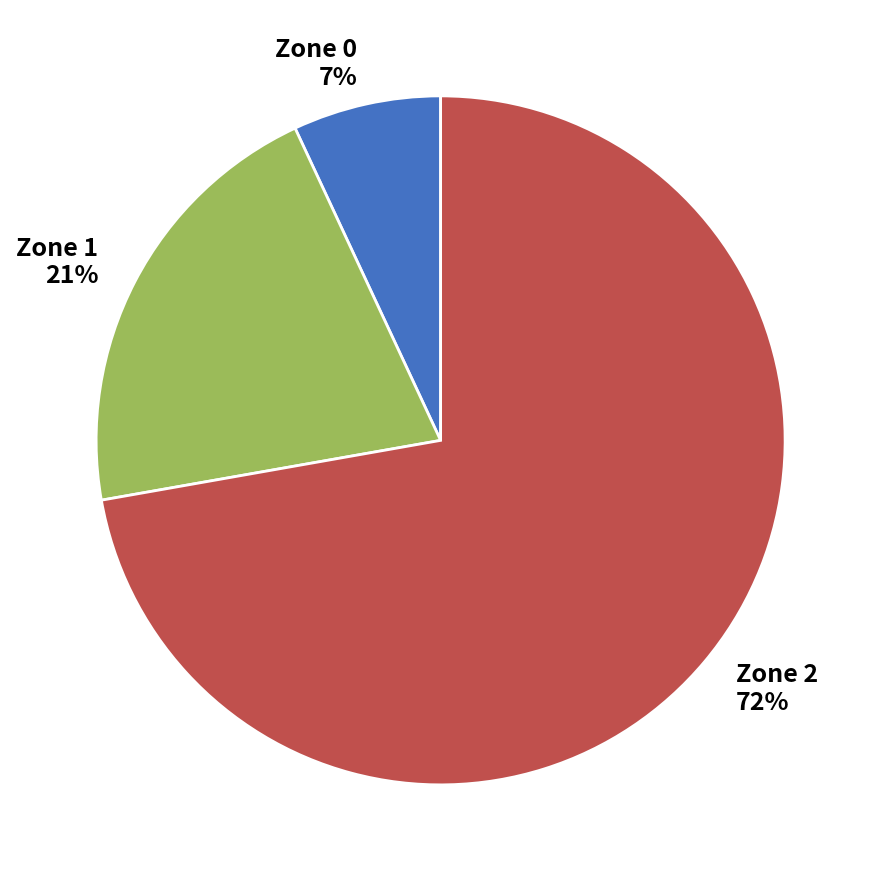

Which category has the smallest portion of the pie?

Zone 0